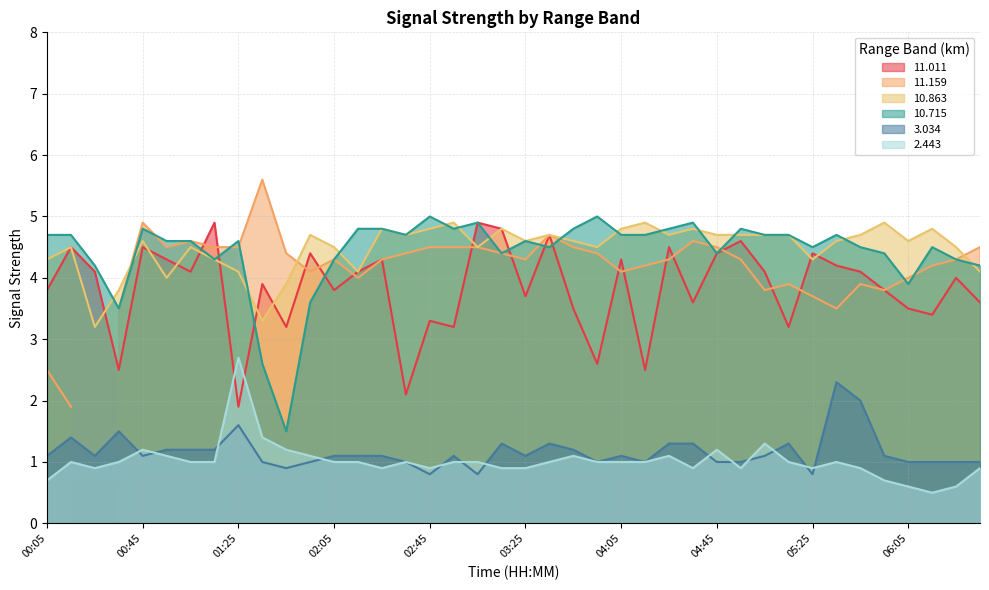

Is the value of 10.715 at 02:35 greater than the value of 11.011 at 00:55?

Yes